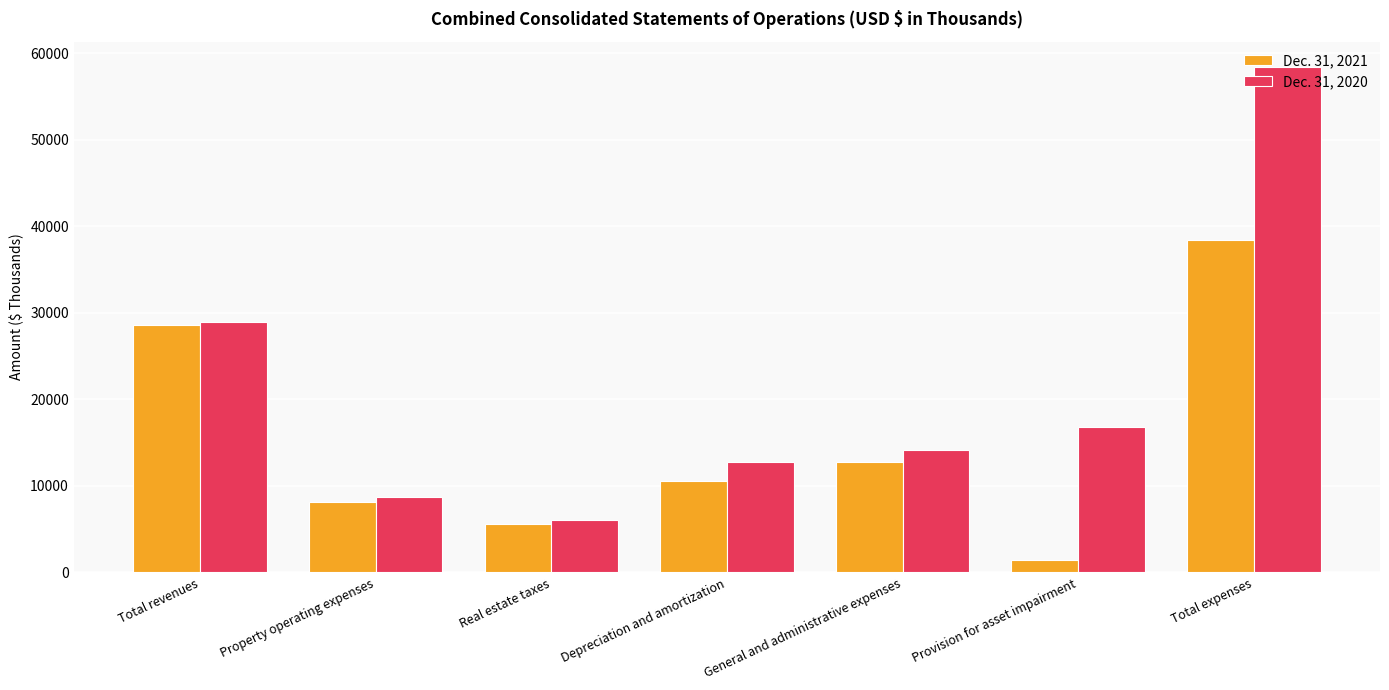

What position from the right is General and administrative expenses?

3